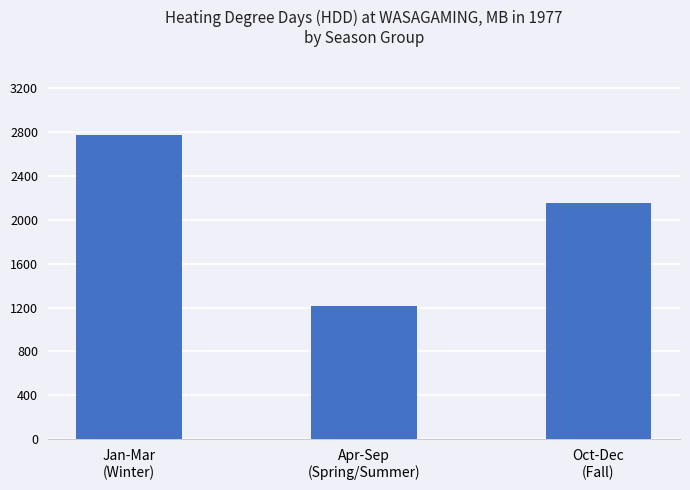

What is the change in value from Jan-Mar
(Winter) to Oct-Dec
(Fall)?

-614.6